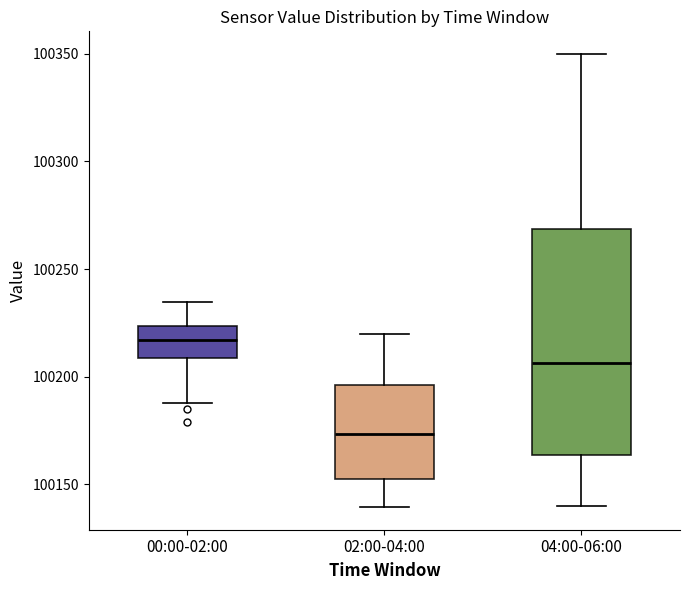

Which box's median line is the lowest?

02:00-04:00